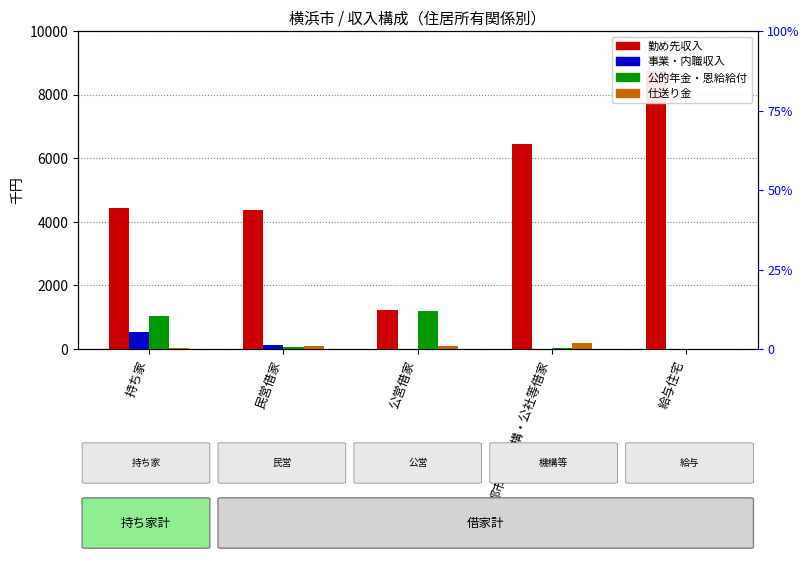

Between 持ち家 and 民営借家, which series saw the biggest shift?

公的年金・恩給給付